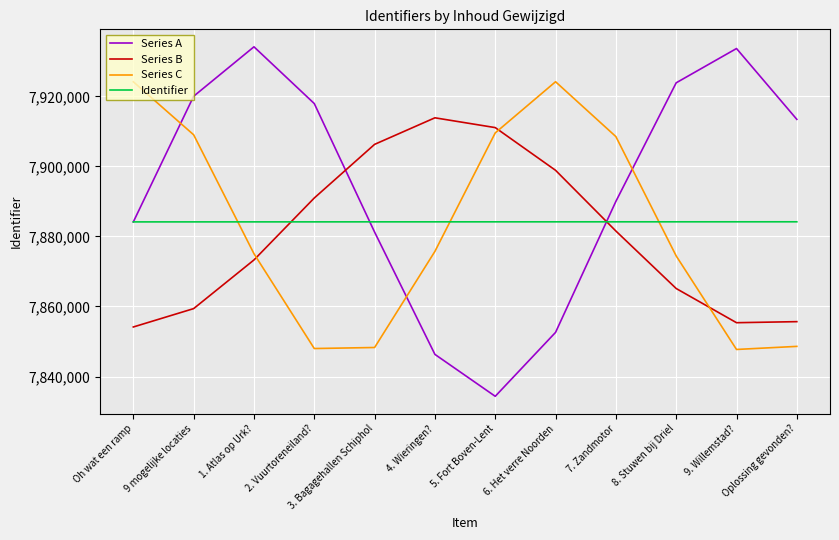

What is the minimum value for Series B?

7854149.0